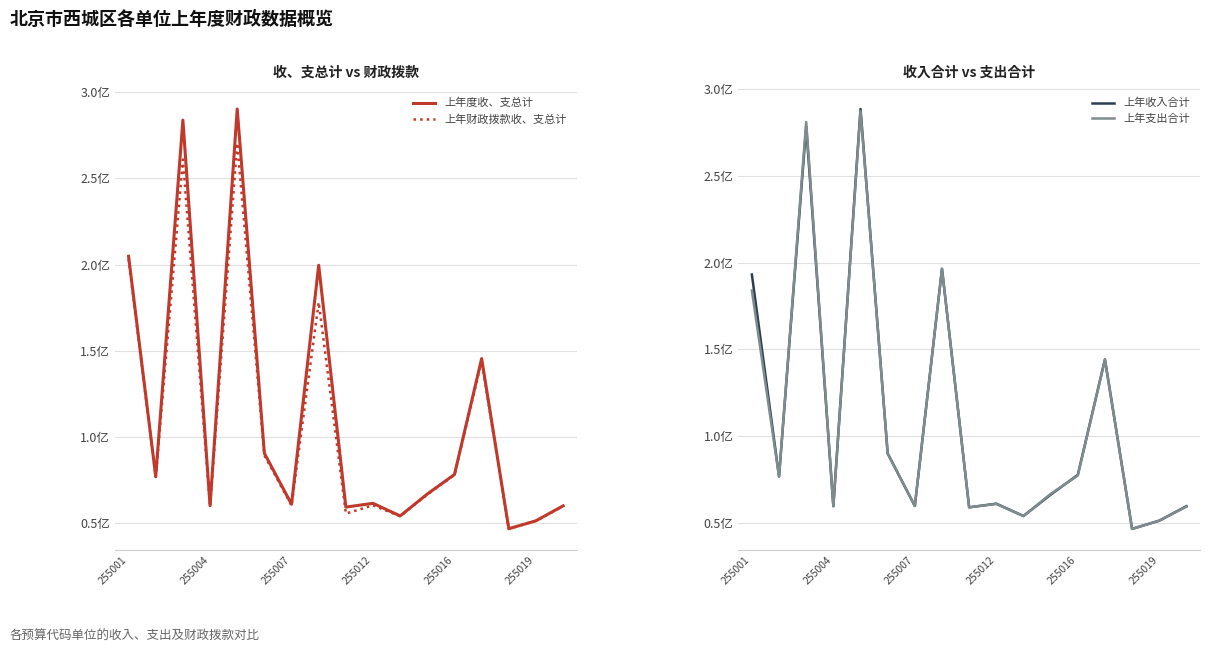

Is the value of 上年财政拨款收、支总计 at 255019 greater than the value of 上年度收、支总计 at 255016?

No